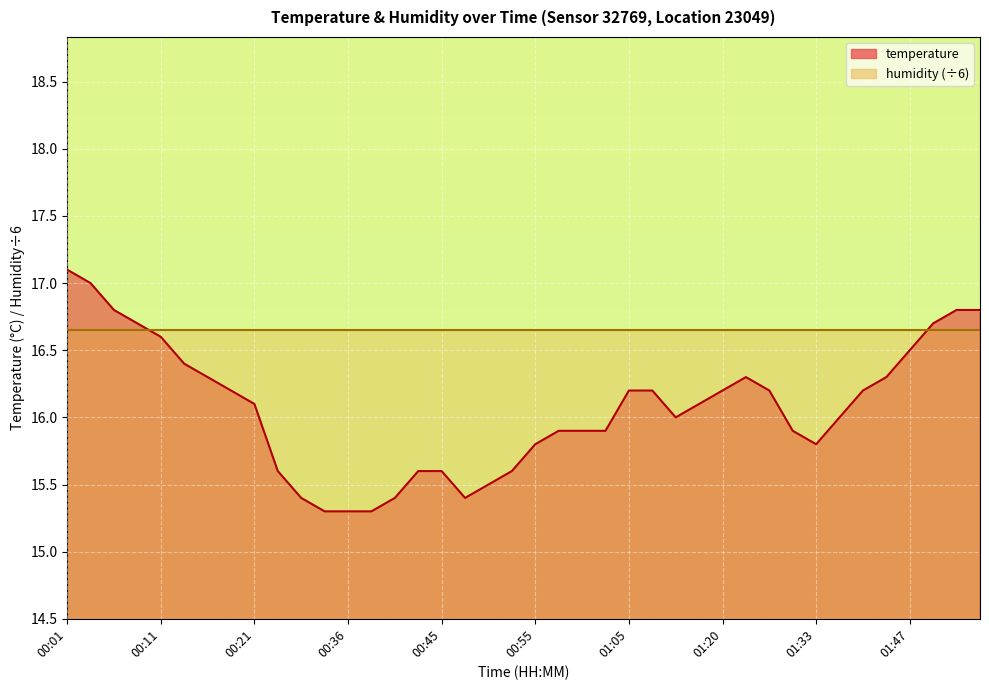

Approximately how many times larger is the value at 00:04 compared to 00:38?

1.1